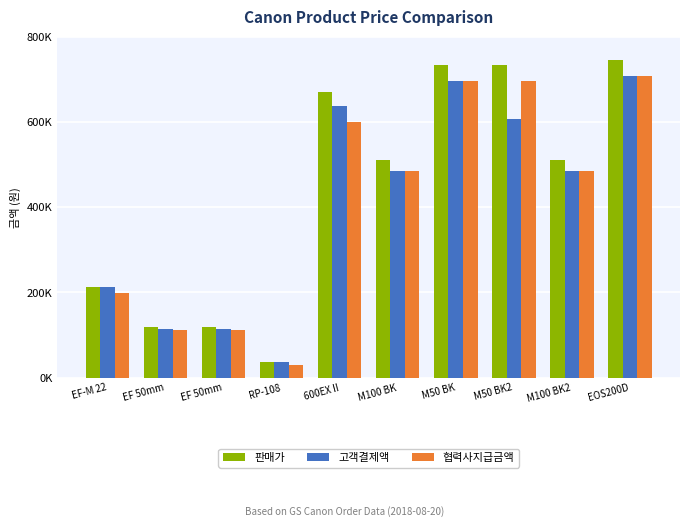

The value of 협력사지급금액 at EF 50mm is 198148. True or false?

False